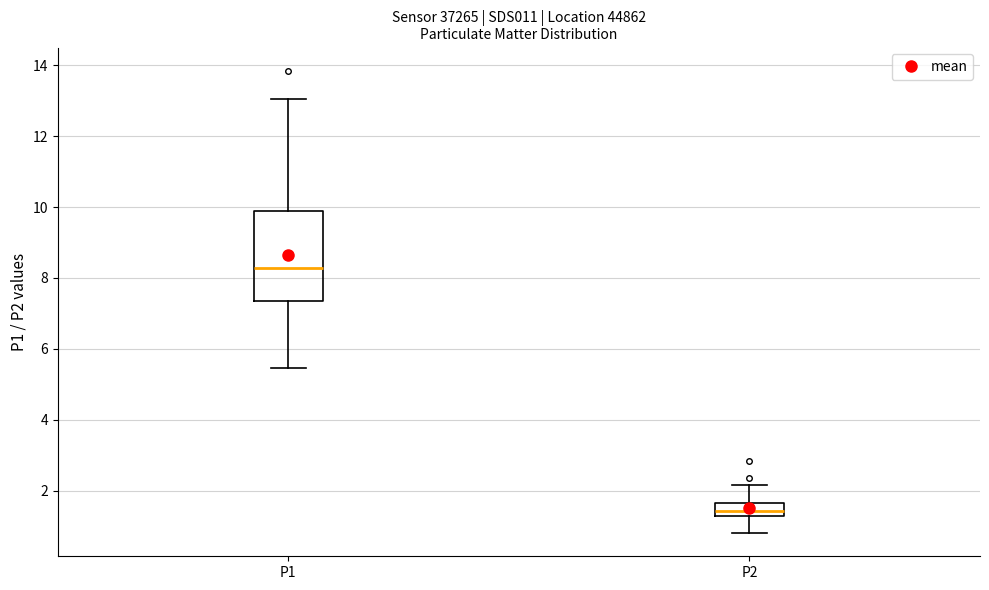

Which box is the tallest, from its lower edge to its upper edge?

P1